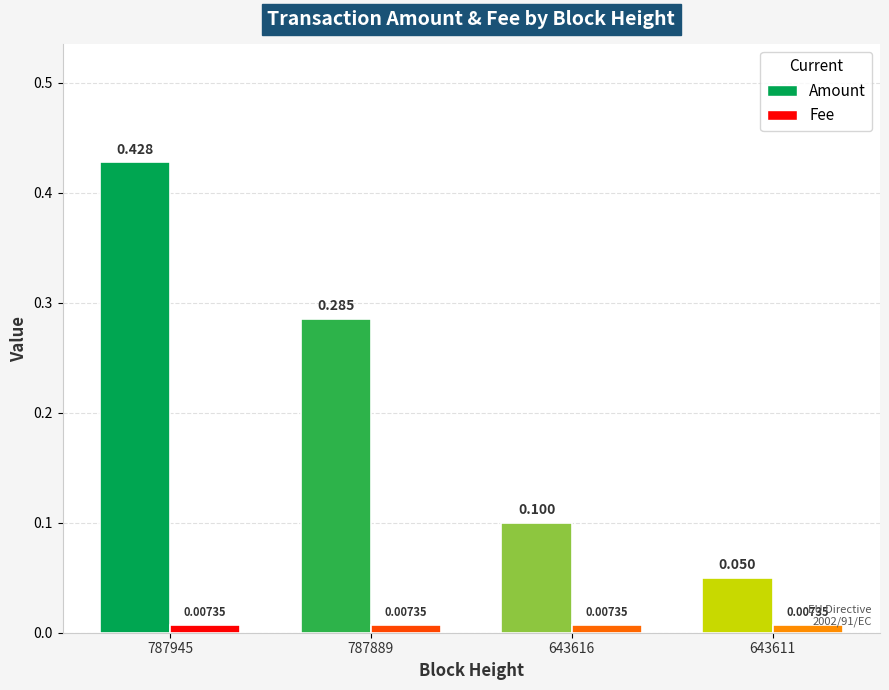

At which label does Amount reach its minimum?

643611